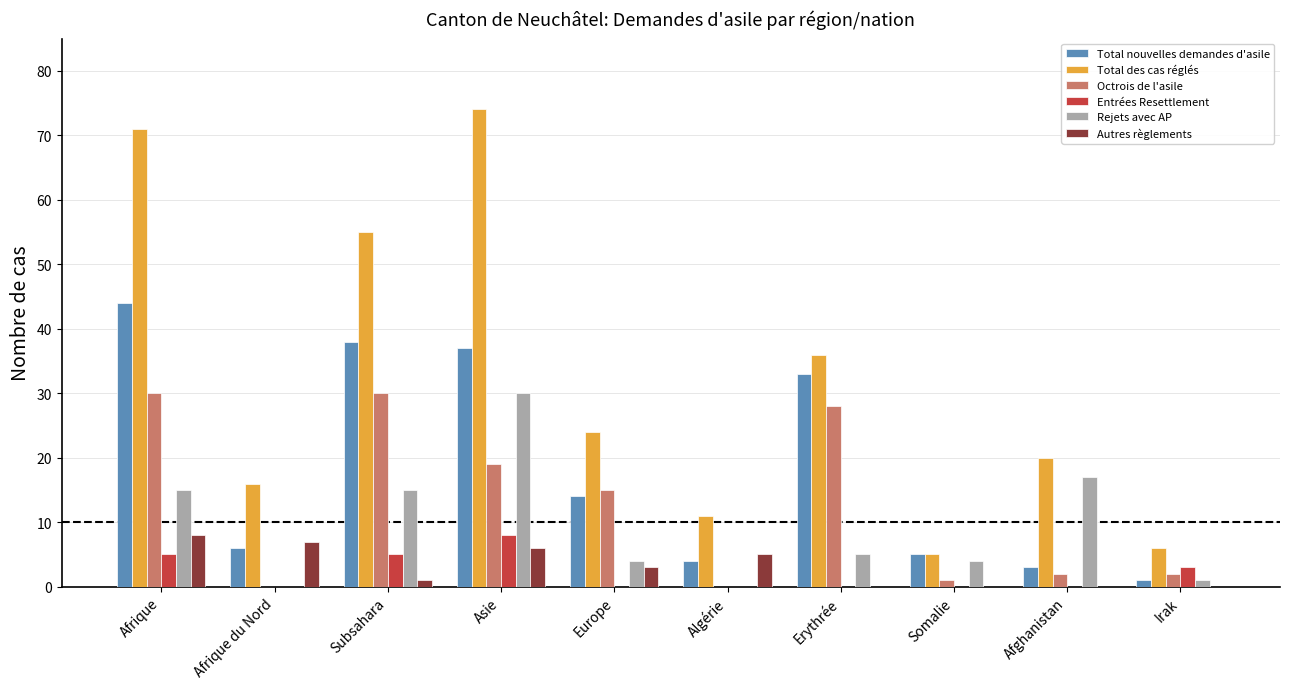

True or false: Rejets avec AP has a value of 21 at Subsahara.

False